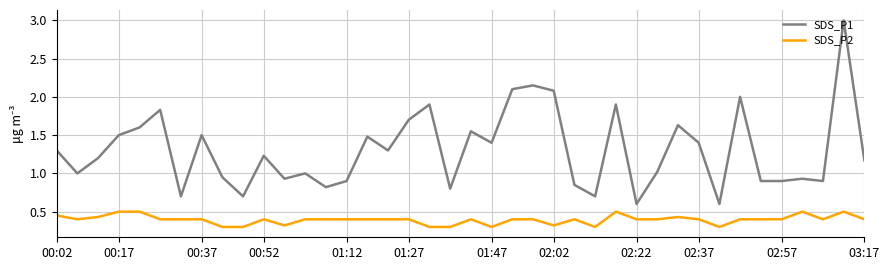

Rank the series by their average value, from highest to lowest.

SDS_P1, SDS_P2